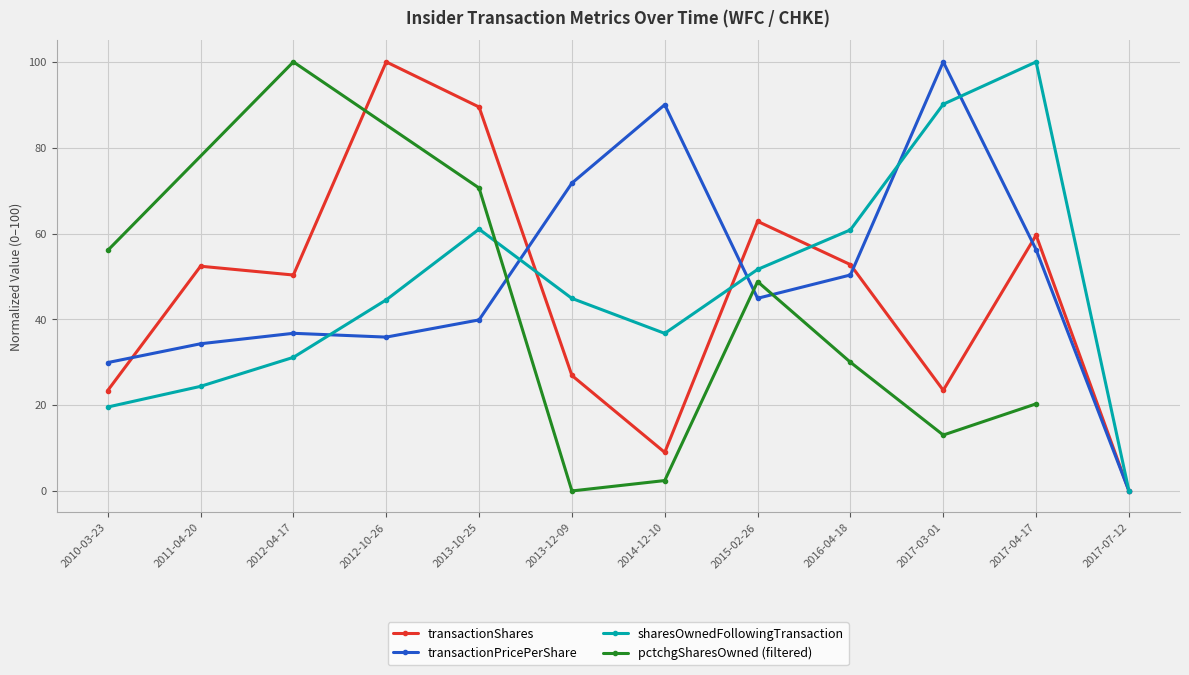

True or false: transactionPricePerShare and transactionShares cross at least once.

True